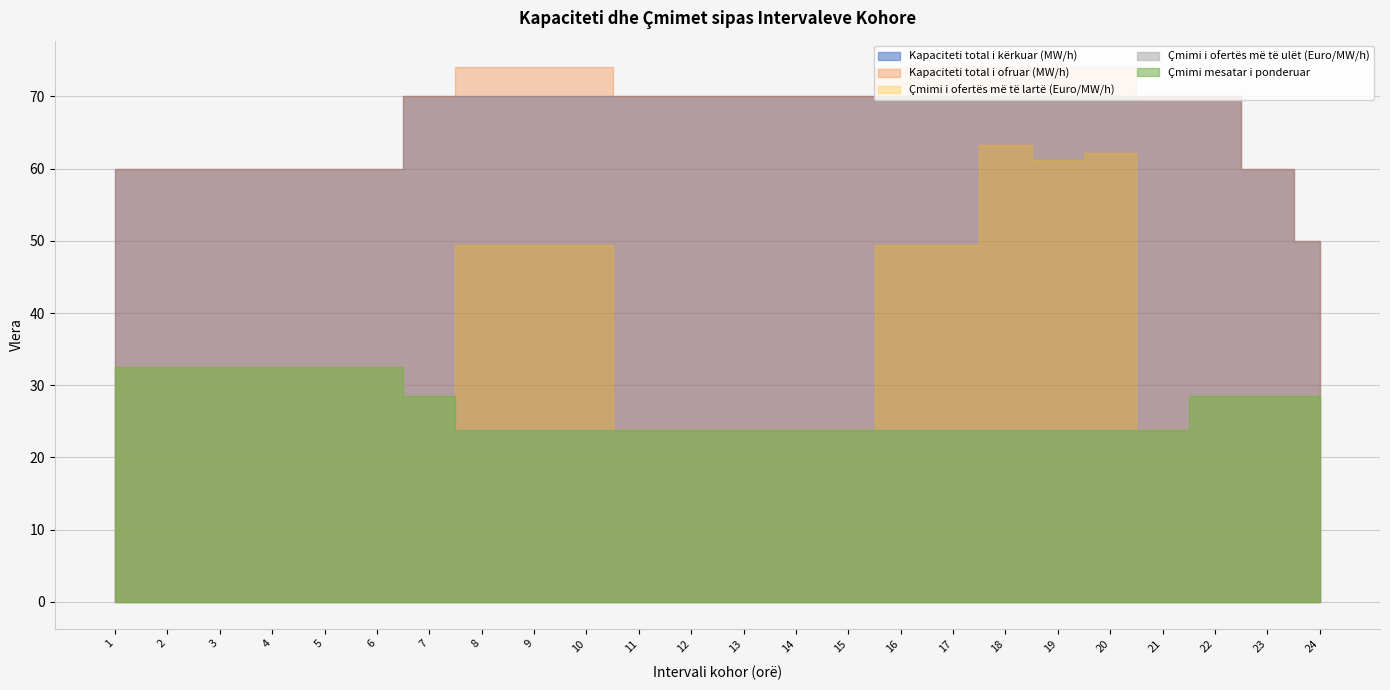

Read the Çmimi mesatar i ponderuar value at 12.

23.8